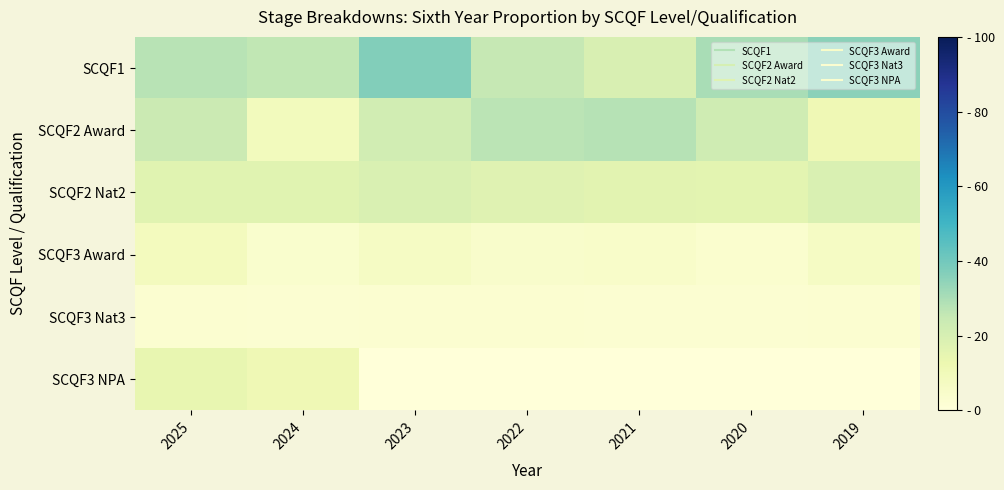

At 2024, list the series in order from largest to smallest.

SCQF1, SCQF2 Nat2, SCQF3 NPA, SCQF2 Award, SCQF3 Award, SCQF3 Nat3